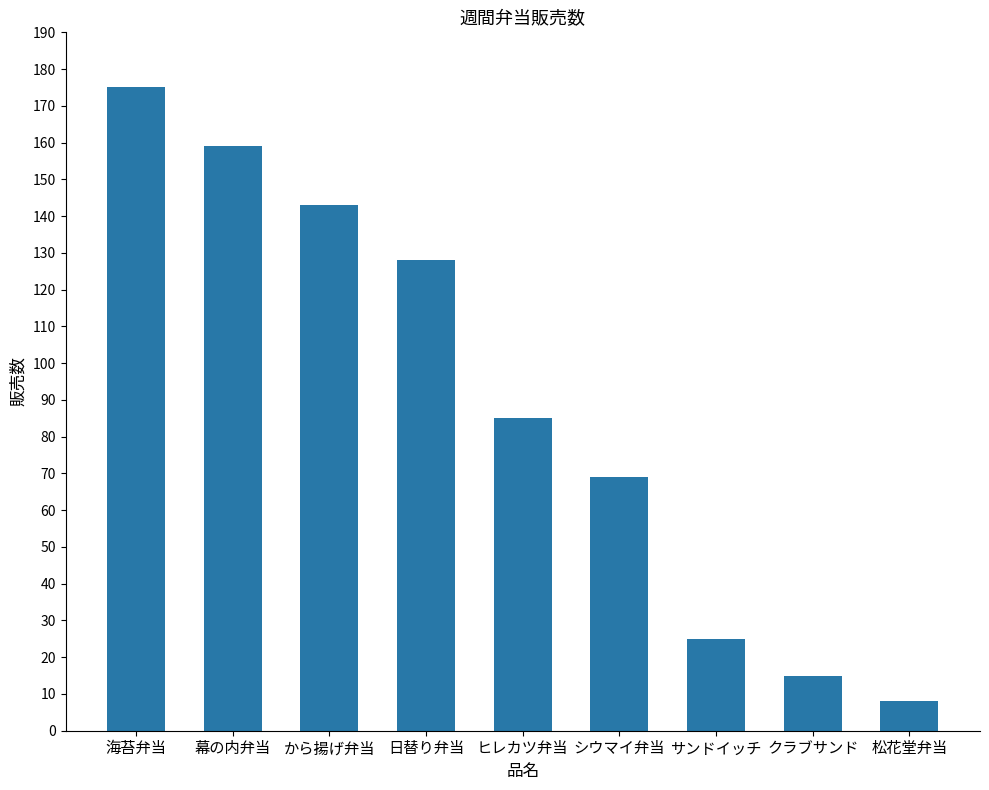

Does the chart contain any negative values?

No